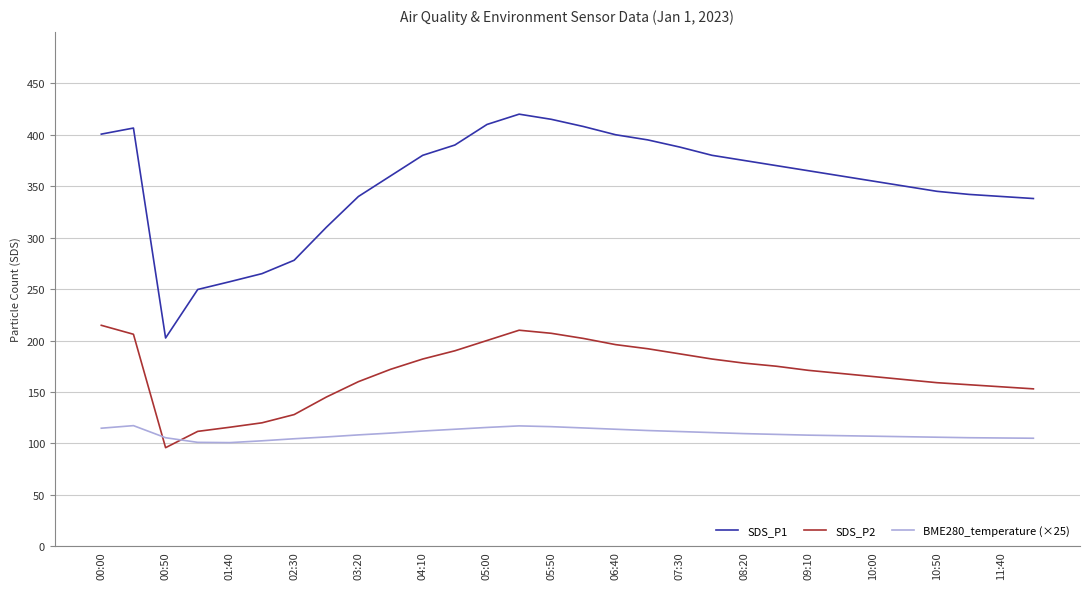

In BME280_temperature (×25), how many points are higher than both neighbors (excluding endpoints)?

2